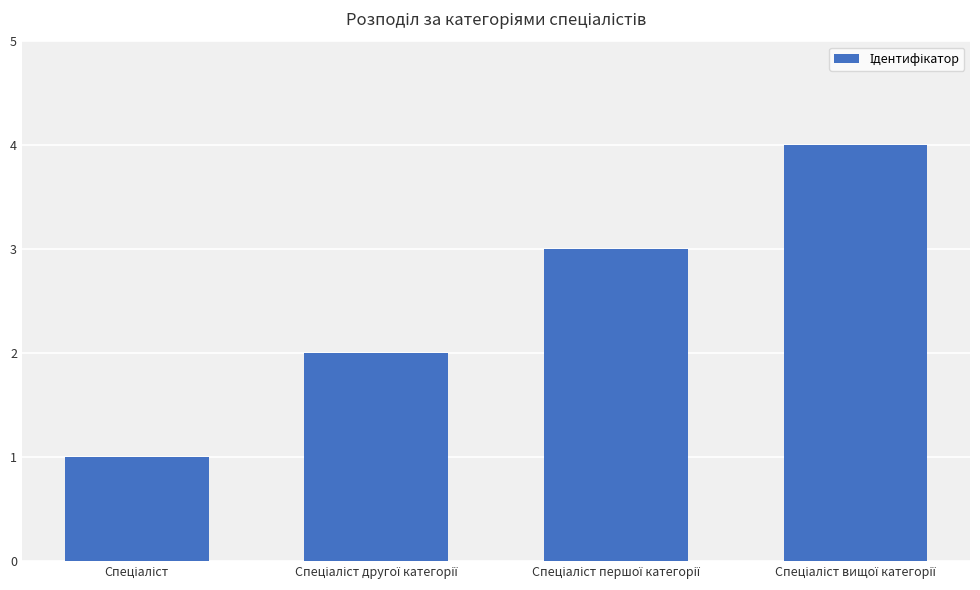

What is the maximum value shown in the chart?

4